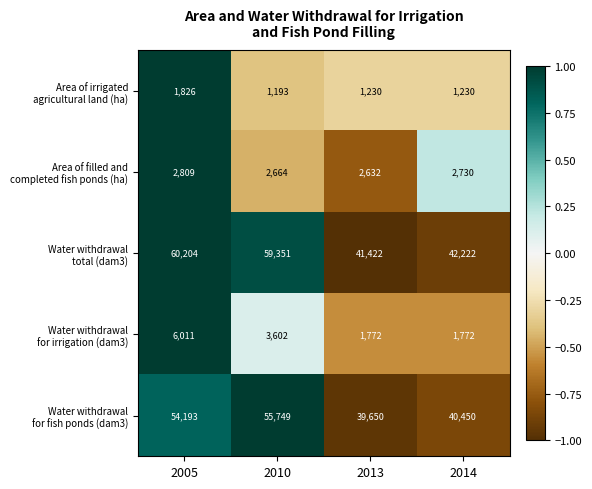

At which category does the chart reach its minimum across all series?

2010